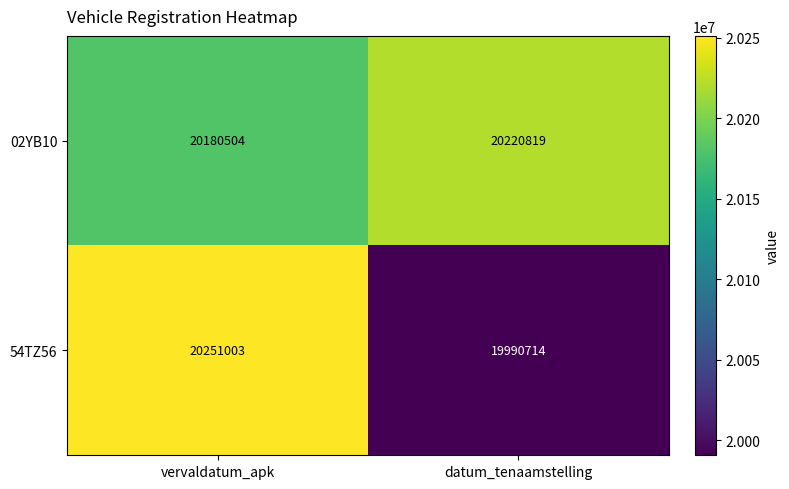

Count the number of categories in the chart.

2